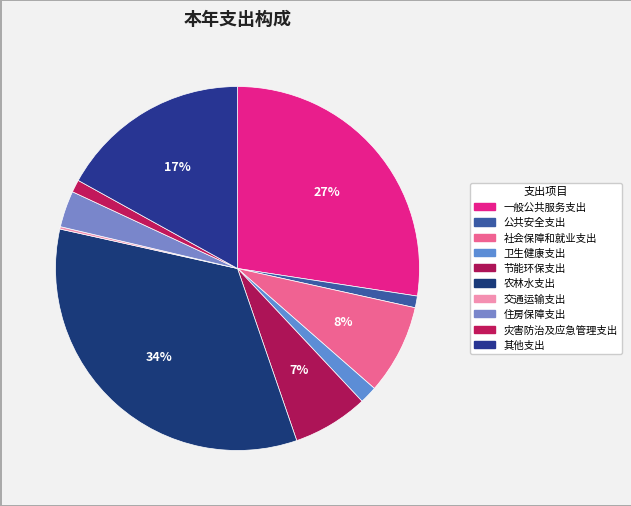

What is the largest slice in the pie chart?

农林水支出